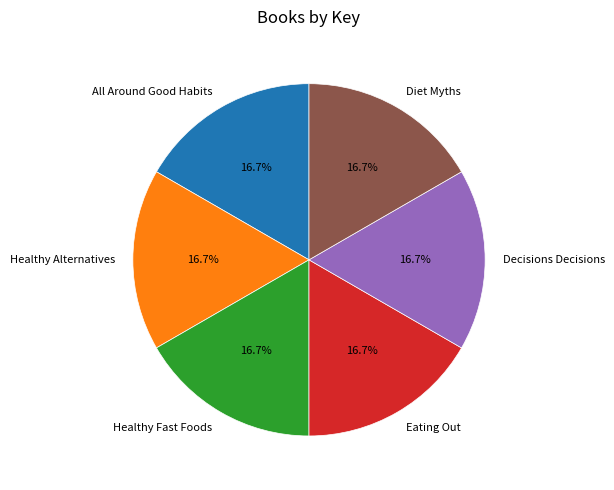

True or false: Decisions Decisions accounts for 17% of the total.

True